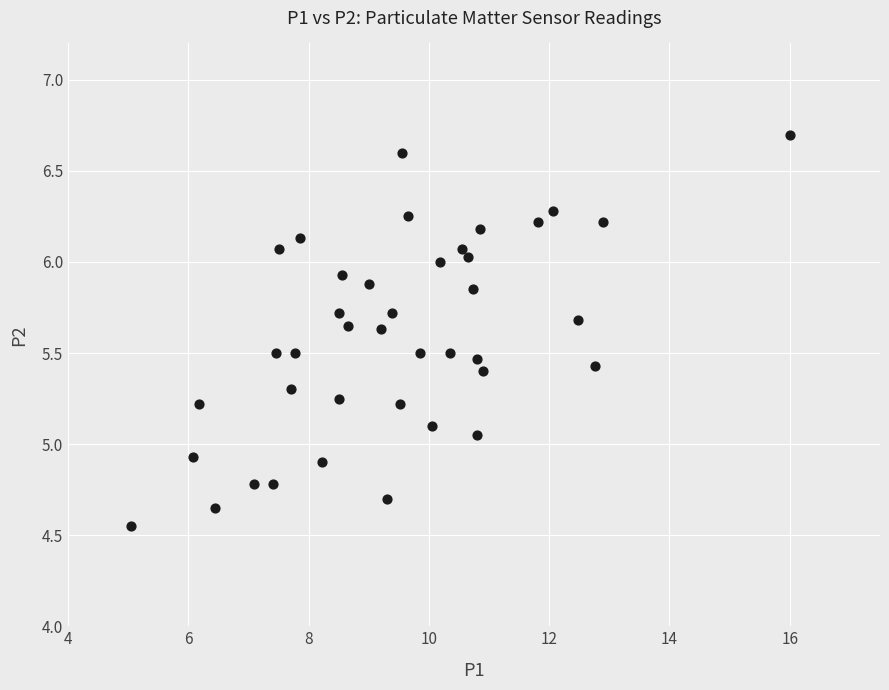

What is the range of X values (max minus min)?

10.9